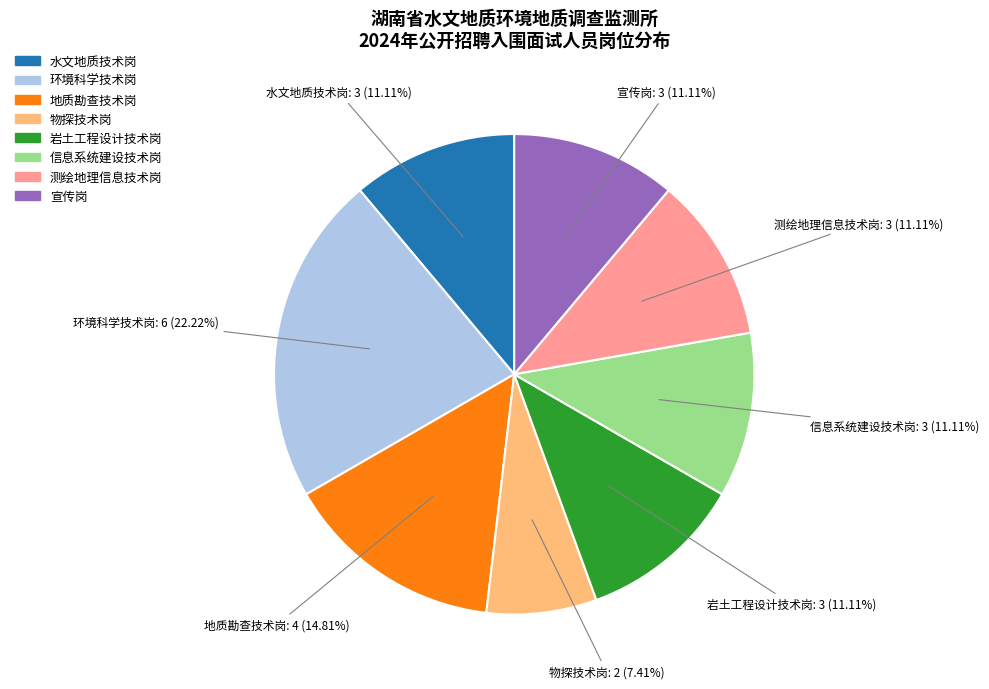

Count the number of slices in the pie.

8